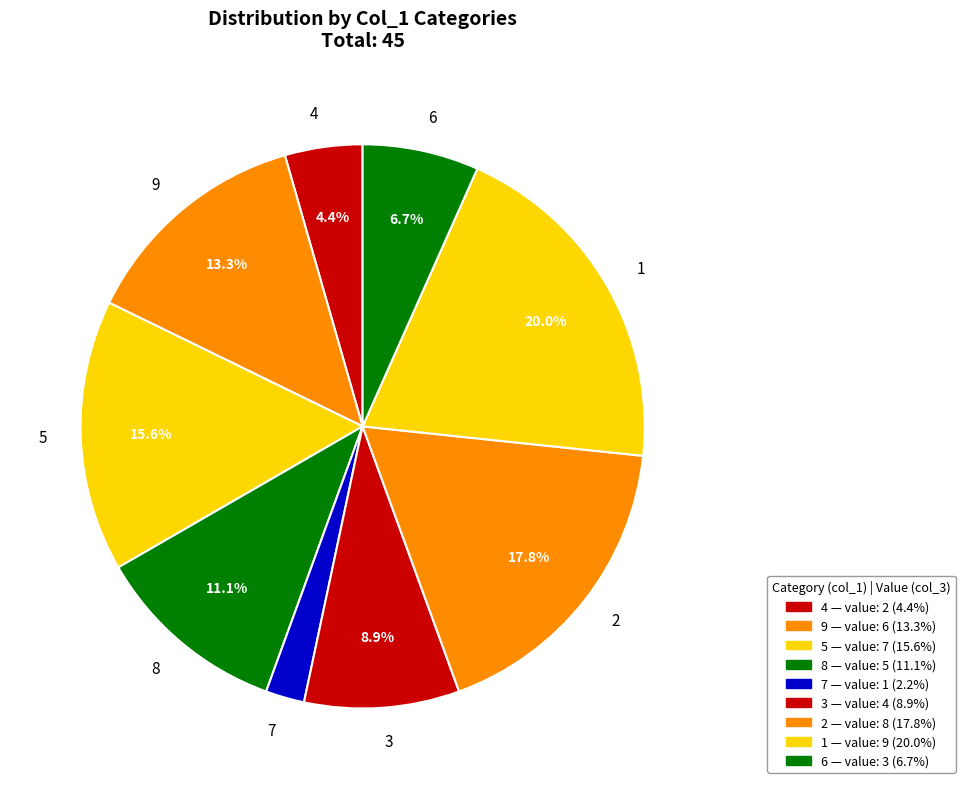

Combined, do 3 and 8 account for over 50%?

No